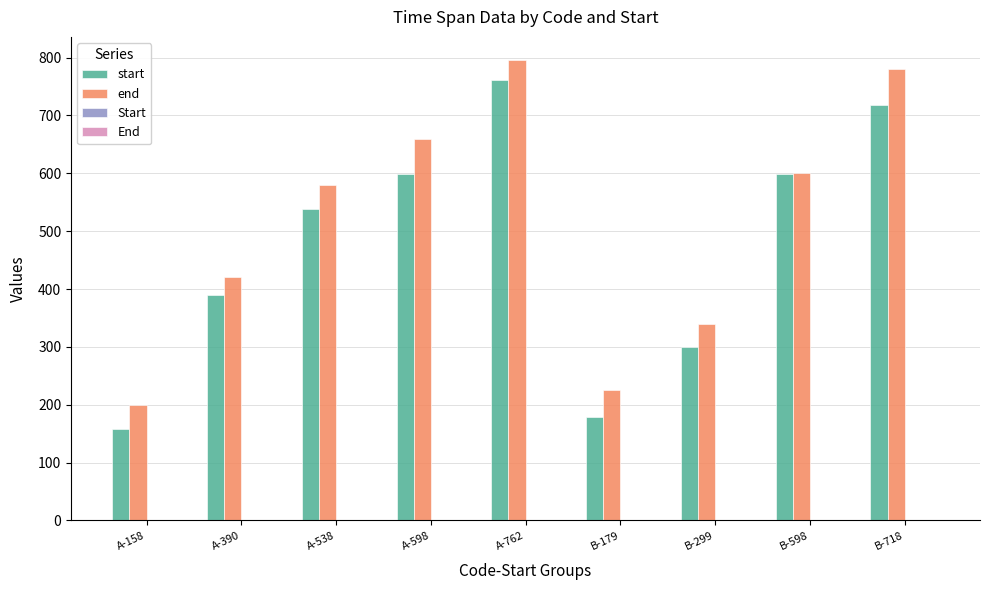

What is the maximum value shown in the chart?

796.0